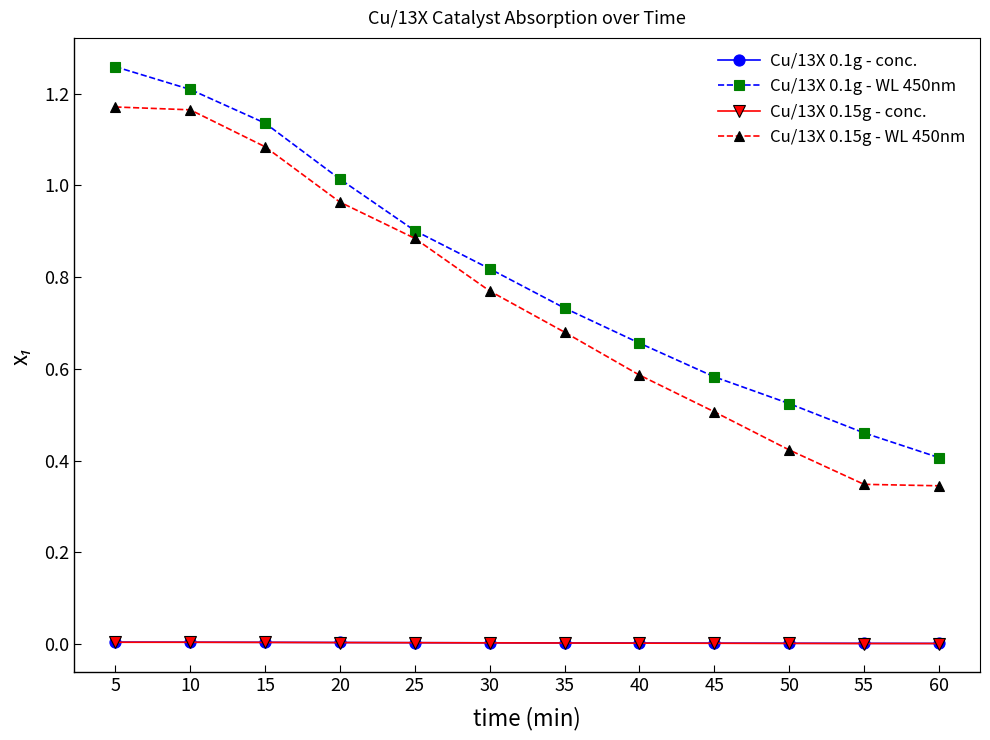

True or false: Cu/13X 0.15g - WL 450nm and Cu/13X 0.1g - conc. cross at least once.

False